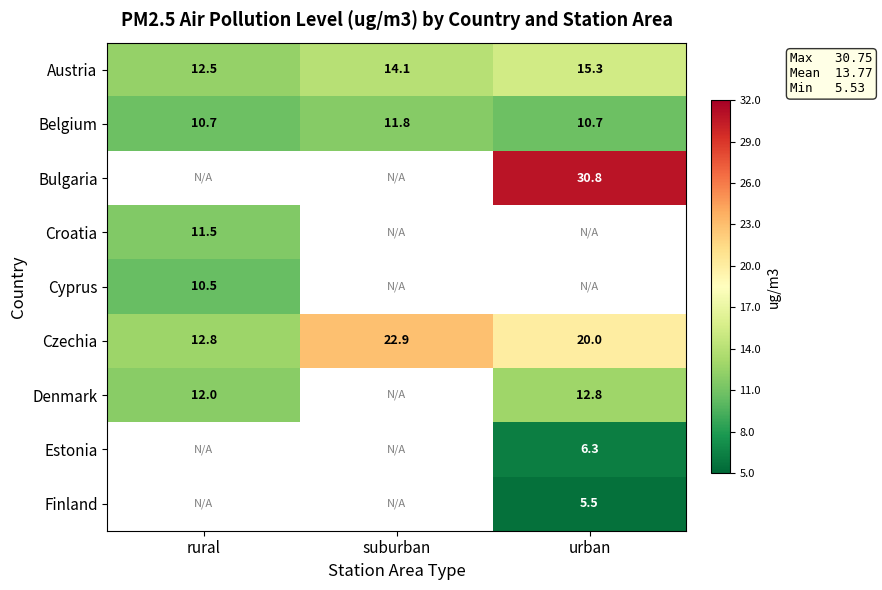

What is the highest value of the Austria series?

15.3